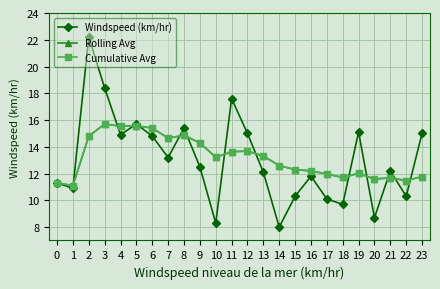

How many interior local valleys does the Cumulative Avg series have?

7